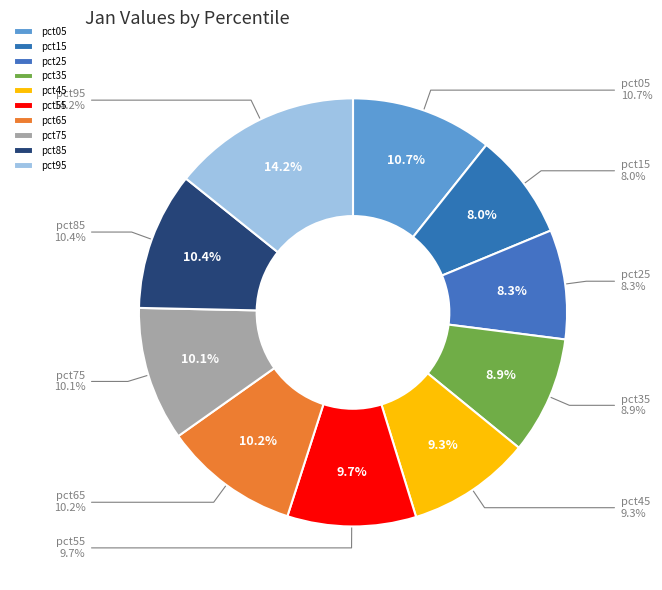

What is the largest slice in the pie chart?

pct95